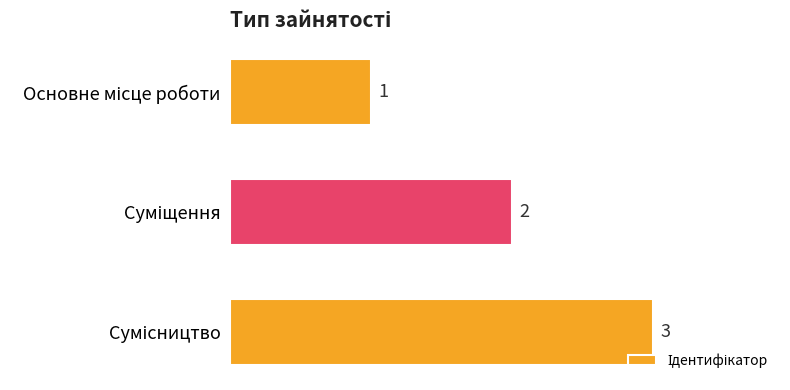

What is the sum of all values?

6